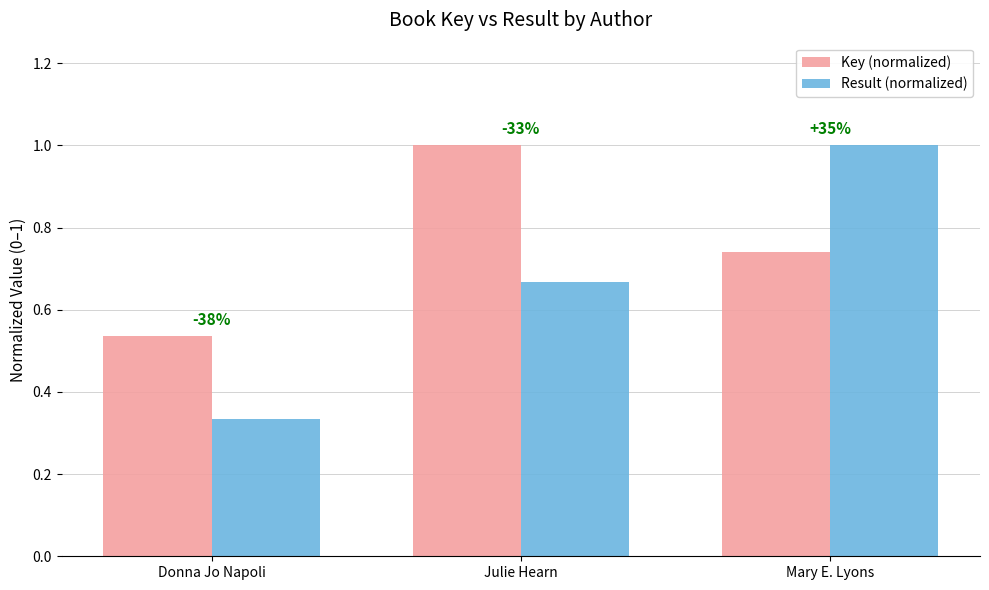

Which label corresponds to the smallest value in the chart?

Donna Jo Napoli